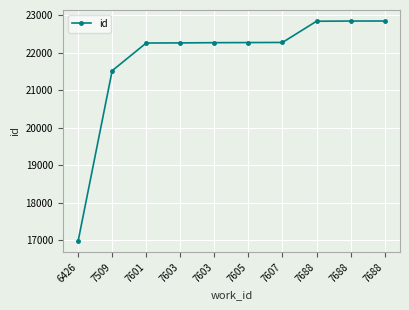

What is the value of the 3rd point from the left?

22263